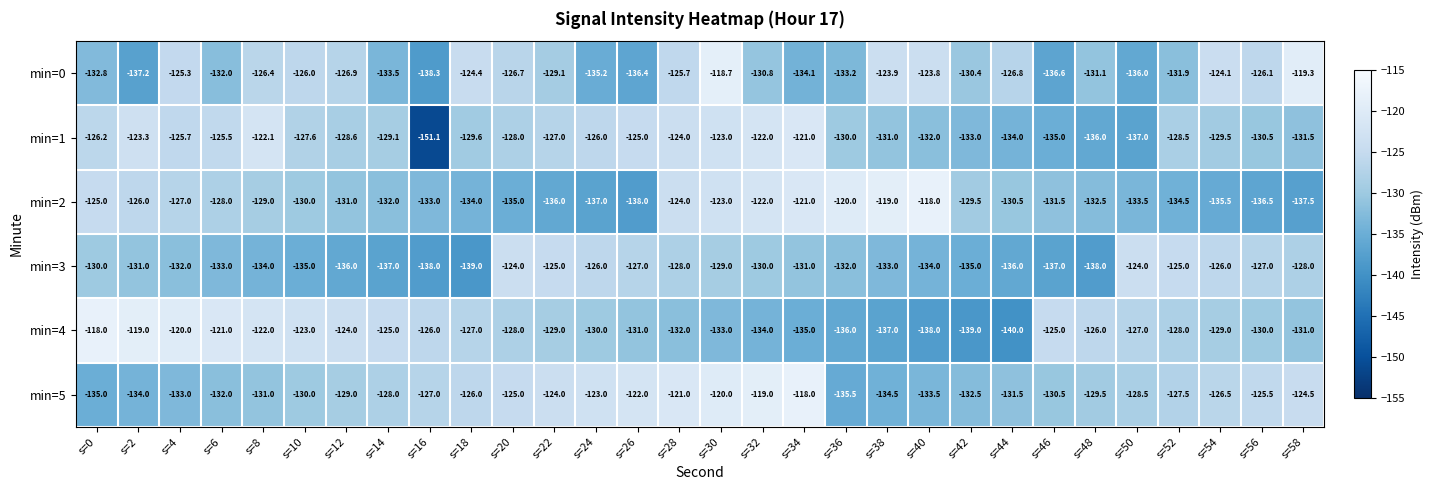

Which series changed the most between s=36 and s=40?

min=0